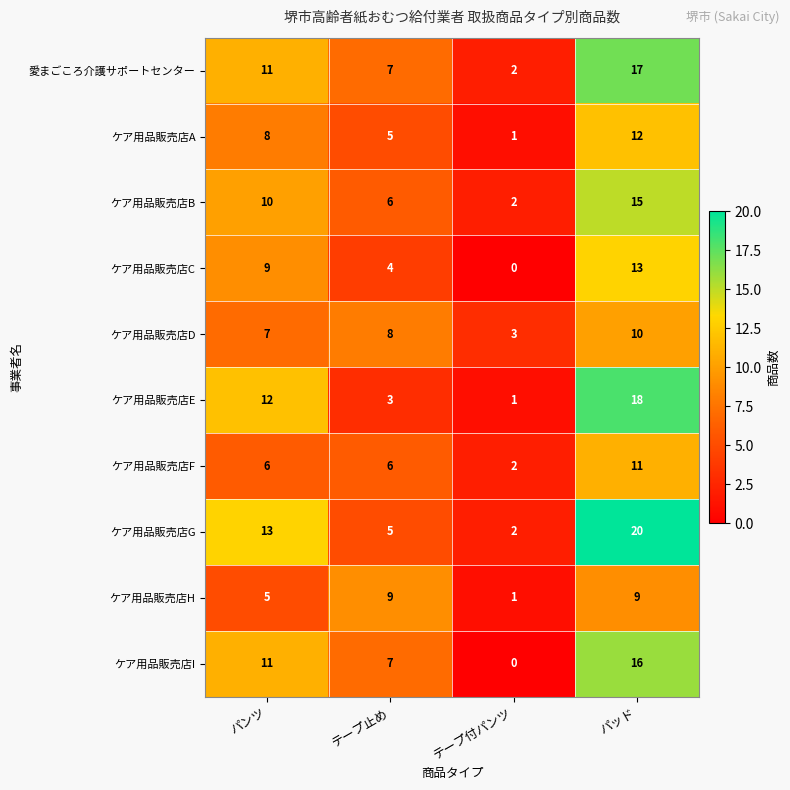

List the series in order of their peak value, lowest first.

ケア用品販売店H, ケア用品販売店D, ケア用品販売店F, ケア用品販売店A, ケア用品販売店C, ケア用品販売店B, ケア用品販売店I, 愛まごころ介護サポートセンター, ケア用品販売店E, ケア用品販売店G